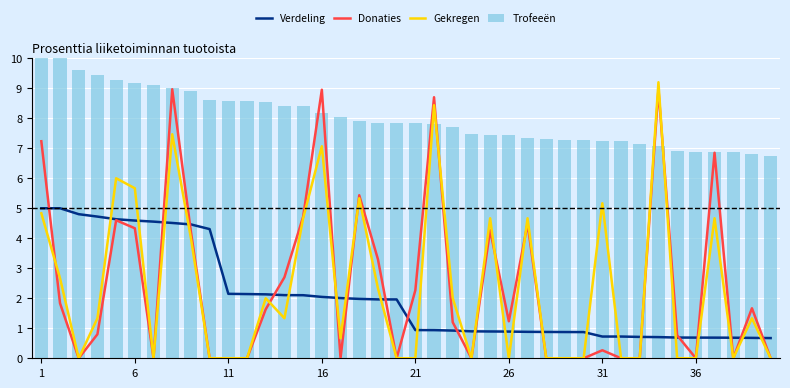

What is the average value of the Trofeeën series?

8.0